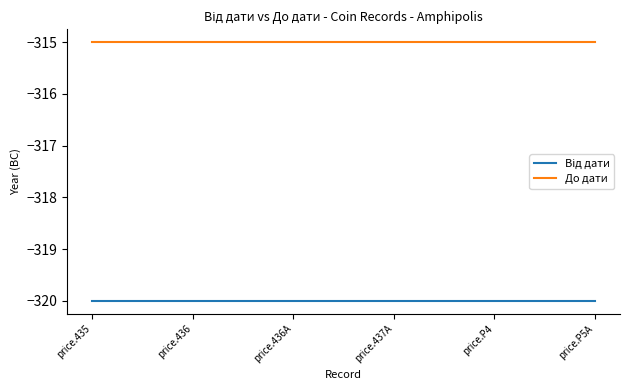

The До дати series shows -206 at price.P5A. True or false?

False